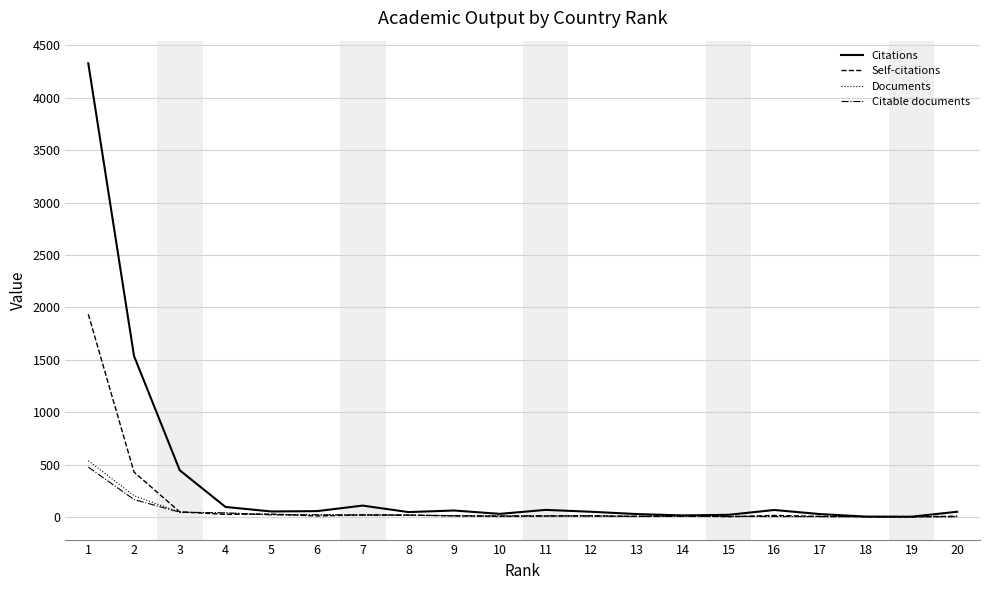

Which series has the largest total across all categories?

Citations